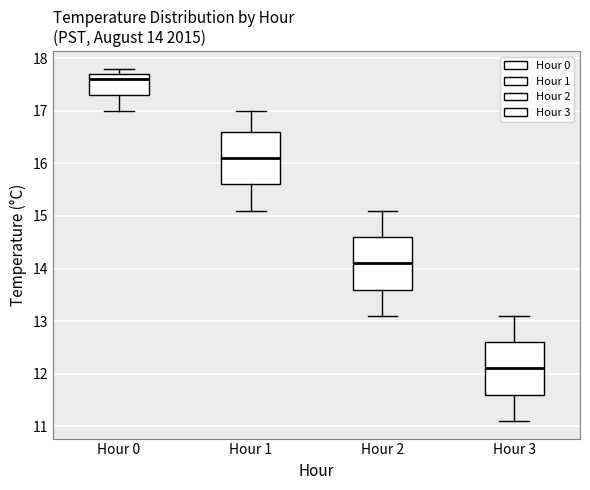

Which box has the highest median line?

Hour 0